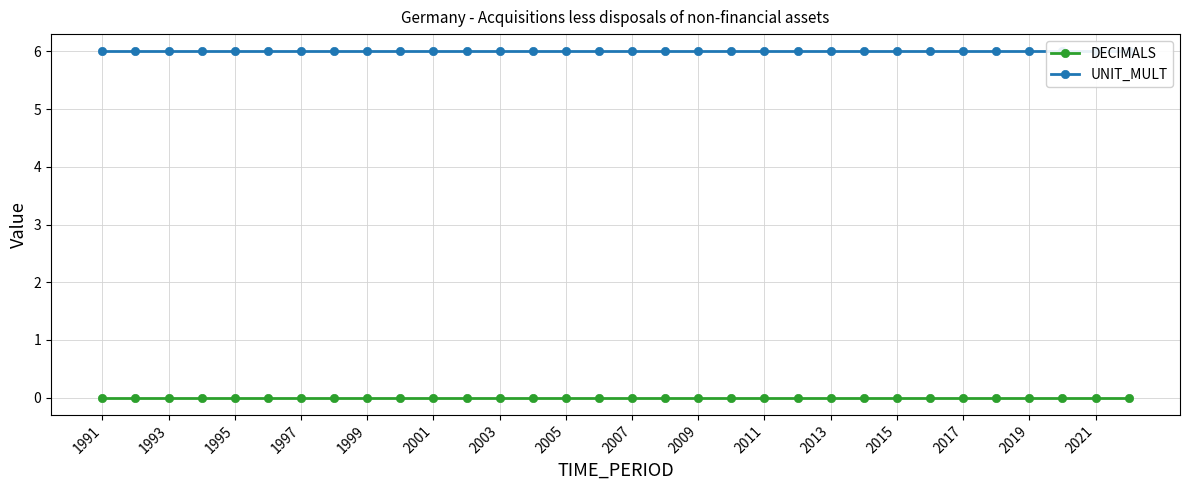

Where is UNIT_MULT nearest to the value 6?

1991